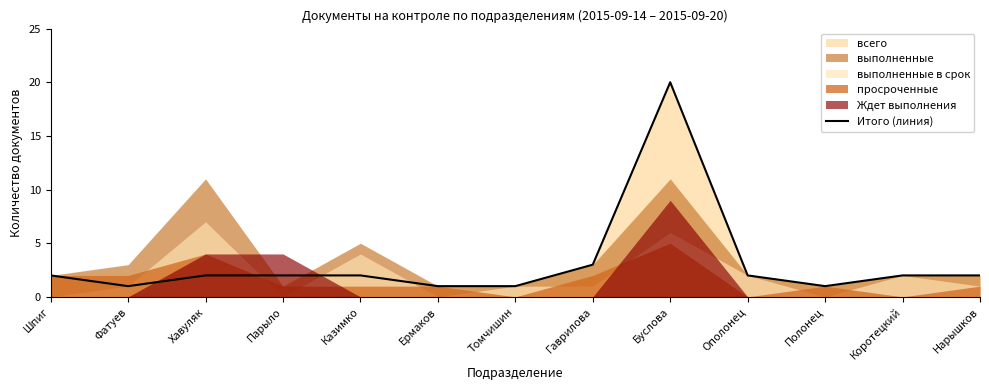

Which has a higher value, Томчишин or Ополонец?

Ополонец